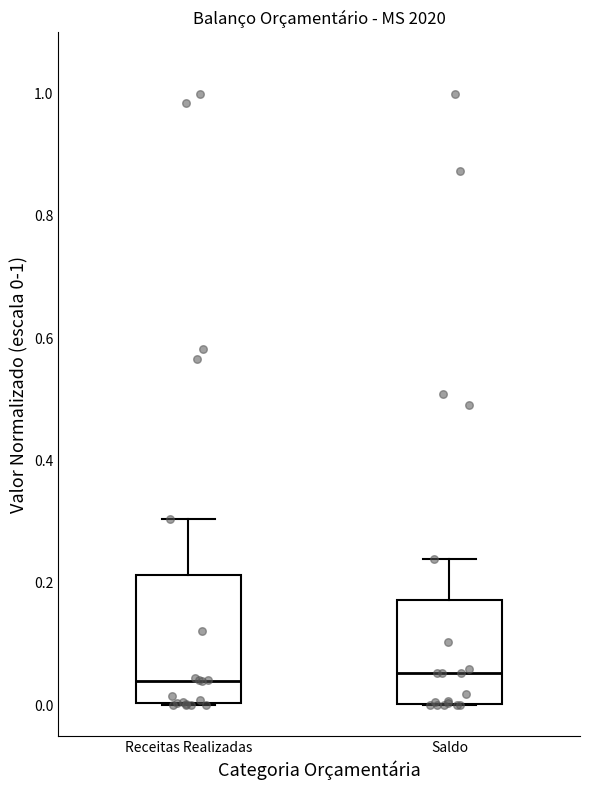

Reading left to right, transcribe this box plot: for each box, give where its median line is, the range the box spans, and where its two whiskers end, as read against the y-axis. The values are not printed on the chart, so give them approximately, as read against the axis.

Receitas Realizadas: median 0.04, box 0.00 to 0.22, whiskers 0.00 to 0.30
Saldo: median 0.06, box 0.00 to 0.18, whiskers 0.00 to 0.24